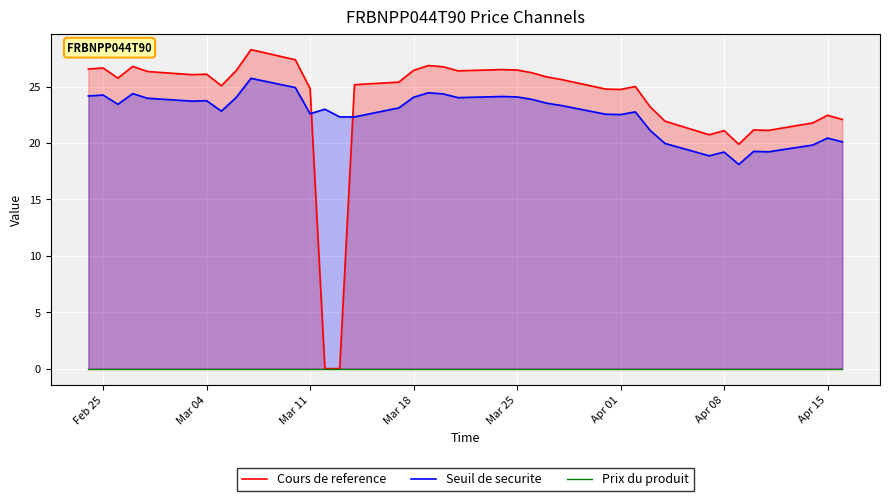

What are all the series names shown in the legend?

Cours de reference, Seuil de securite, Prix du produit